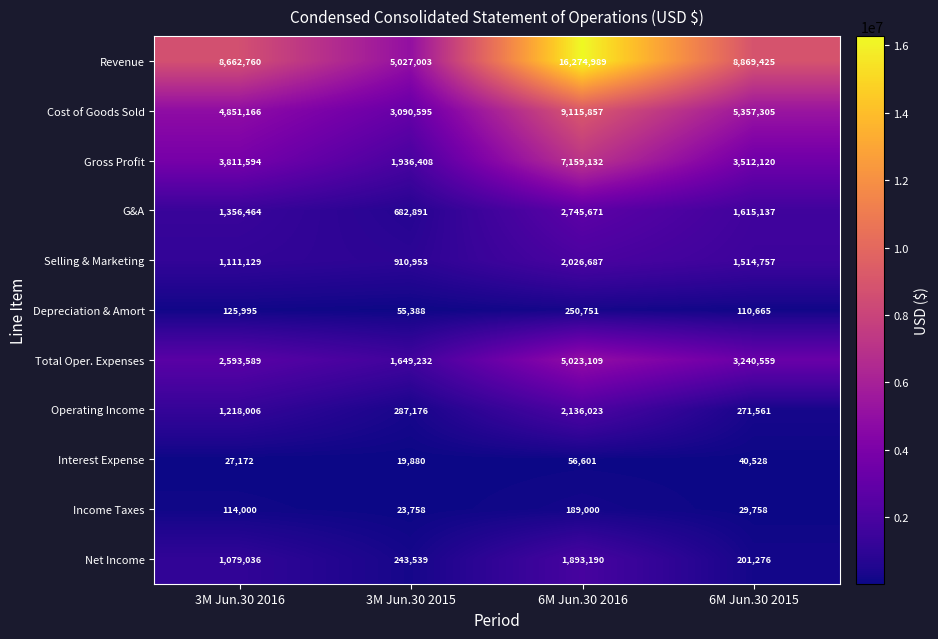

The value of Selling & Marketing at 3M Jun.30 2016 is 1111129. True or false?

True